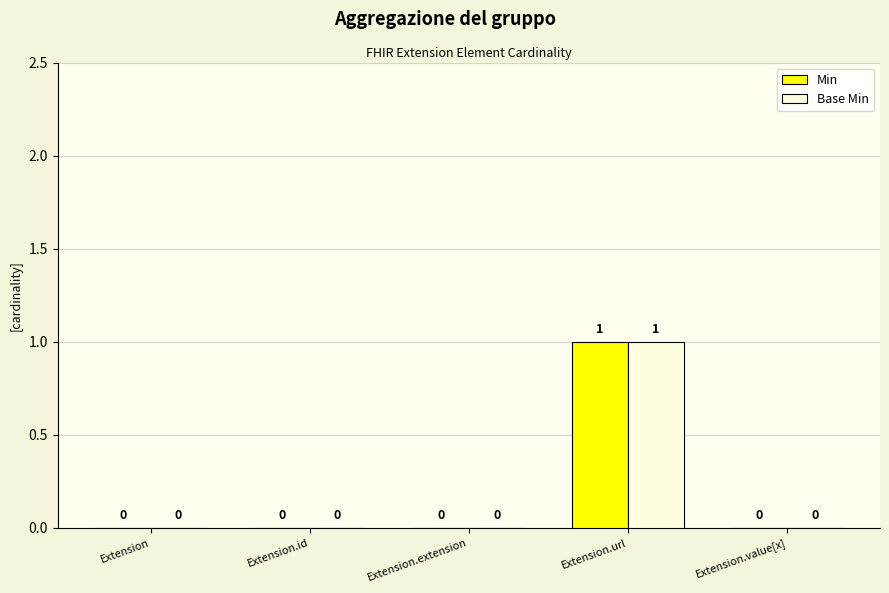

Count the Base Min values in the range 0 to 1.

5